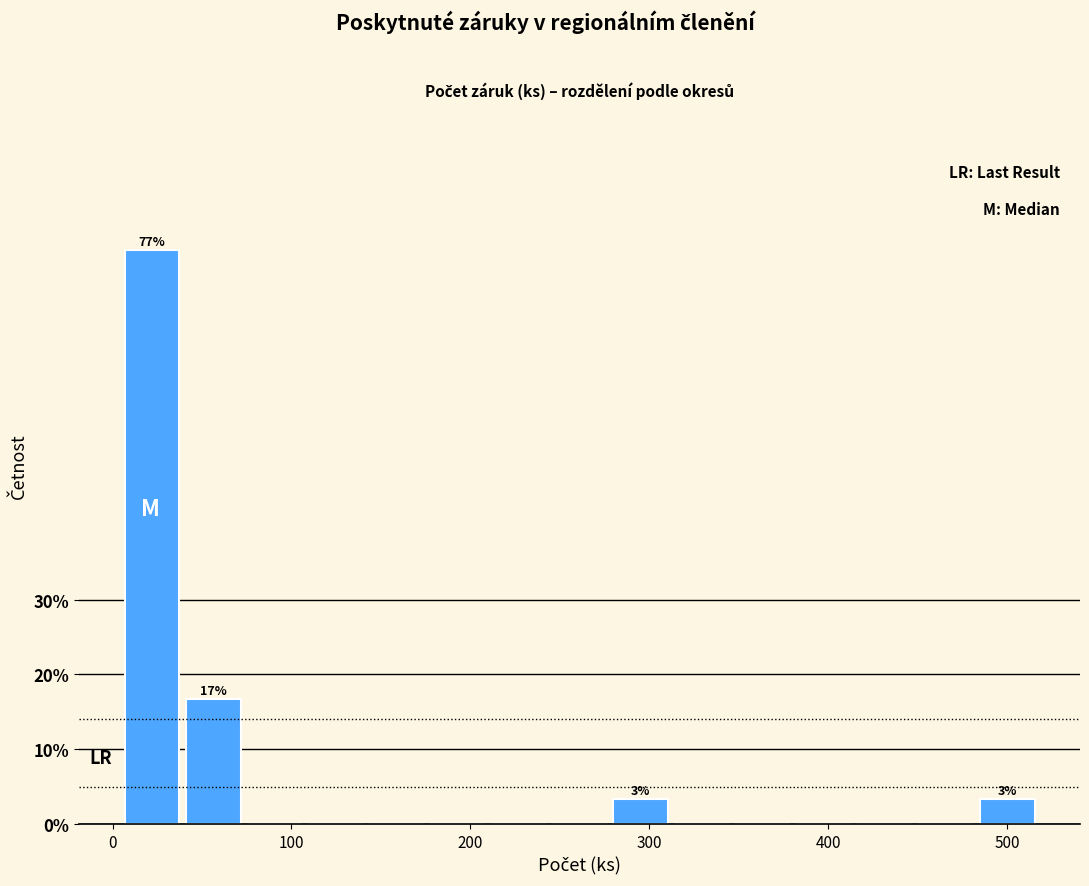

Around what value on the x-axis is the tallest bar? Give the approximate position of its centre, as read against the axis.

20